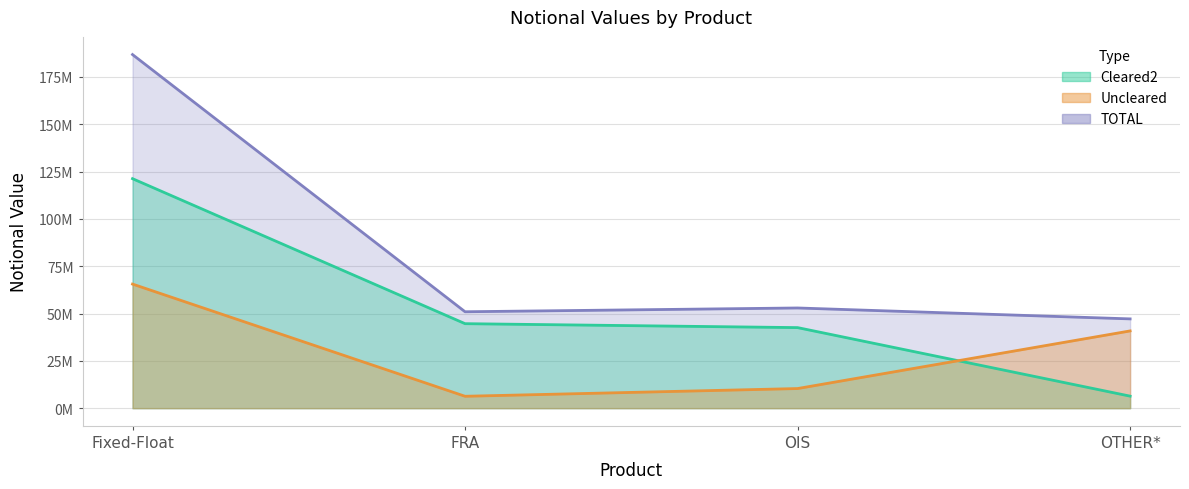

At OIS, list the series in order from smallest to largest.

Uncleared, Cleared2, TOTAL